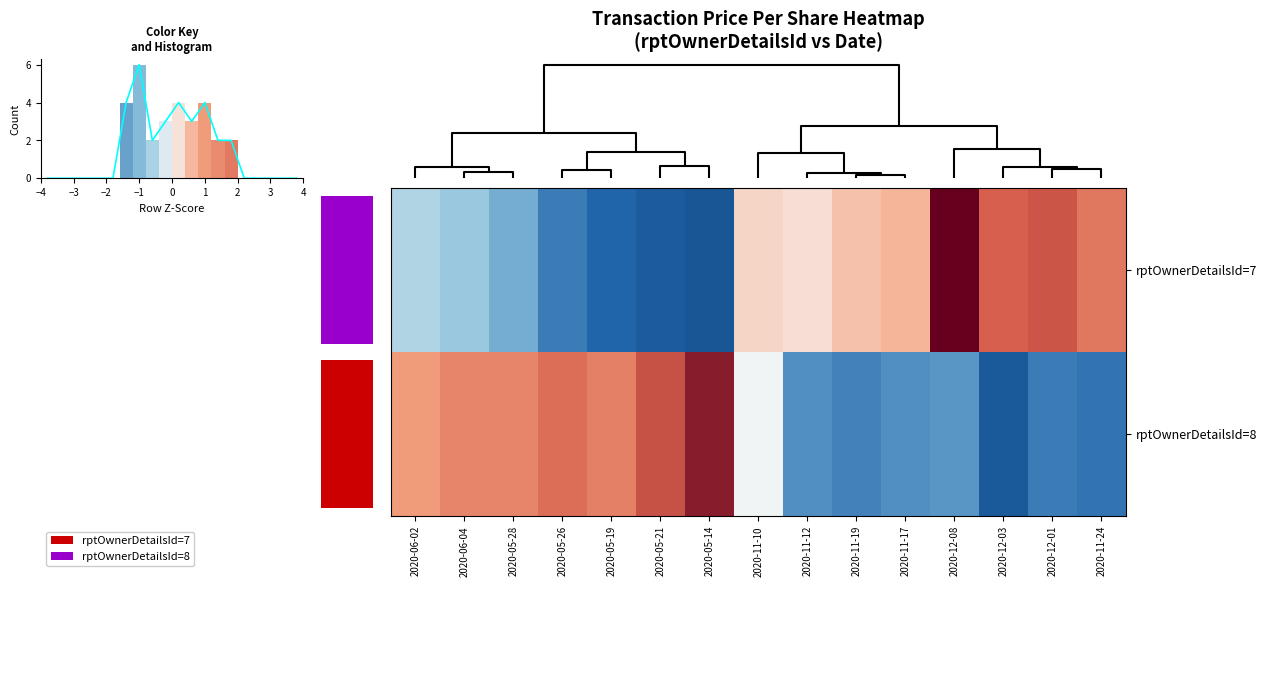

Between 2020-12-08 and 2020-11-24, which series saw the biggest shift?

rptOwnerDetailsId=7